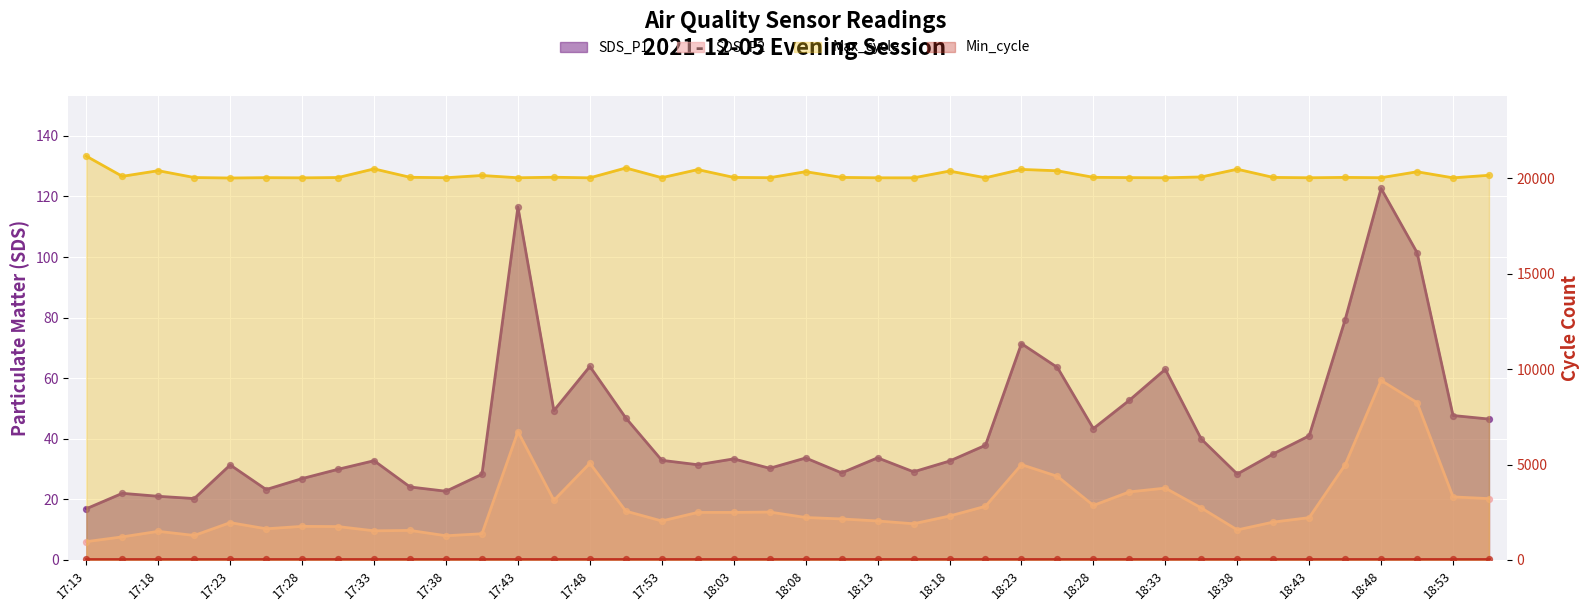

Which series reaches the minimum Y coordinate?

SDS_P2